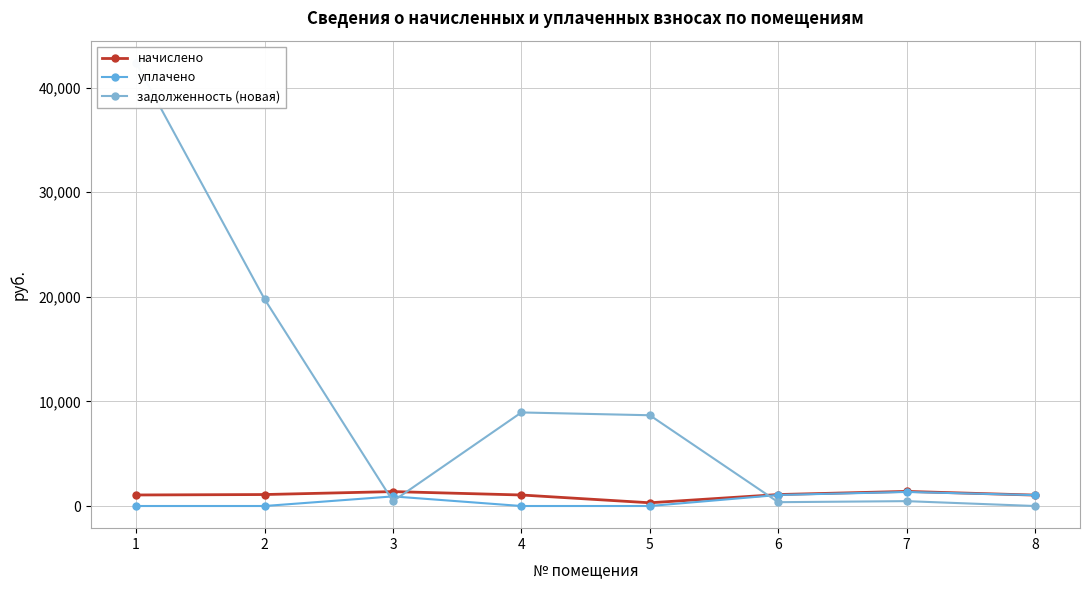

At which category is the sum across all series the highest?

1